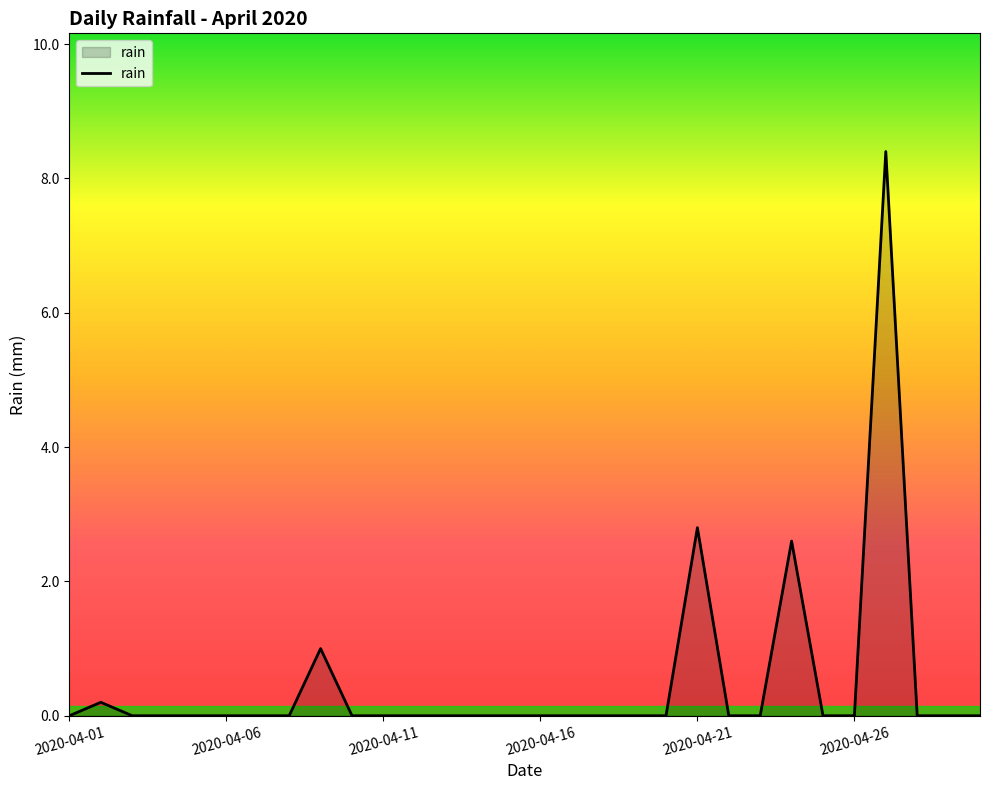

What is the maximum value shown in the chart?

8.4